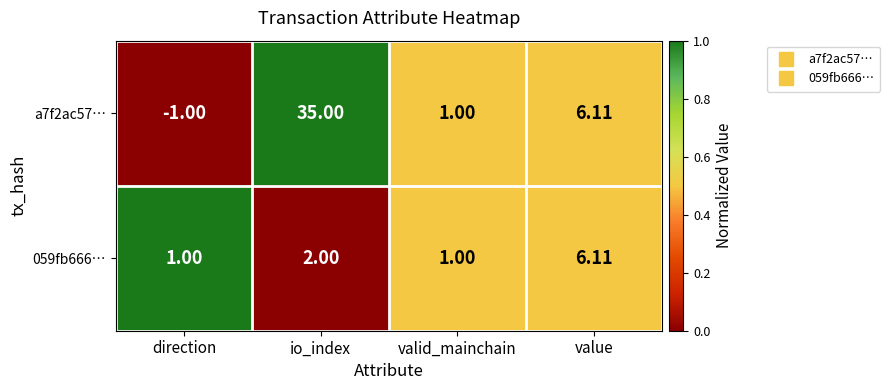

Where does the a7f2ac57… series first go above 6?

io_index